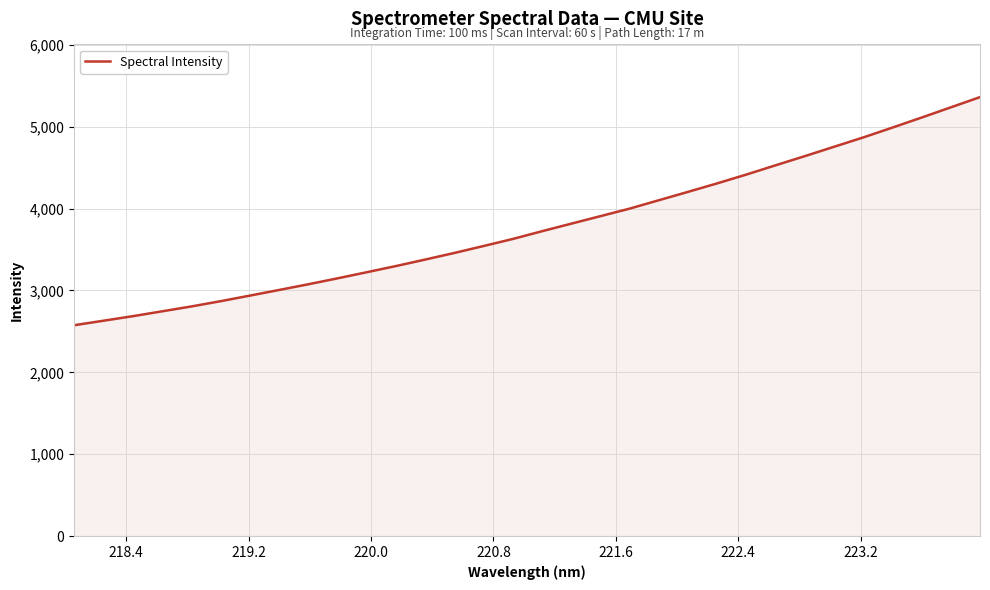

What is the greatest value displayed?

5360.4